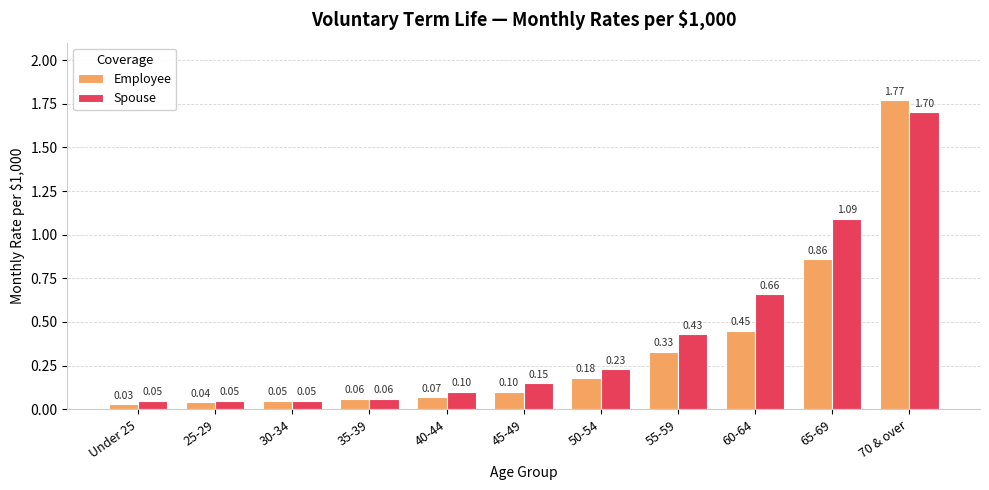

At how many categories does at least one series exceed 1?

2